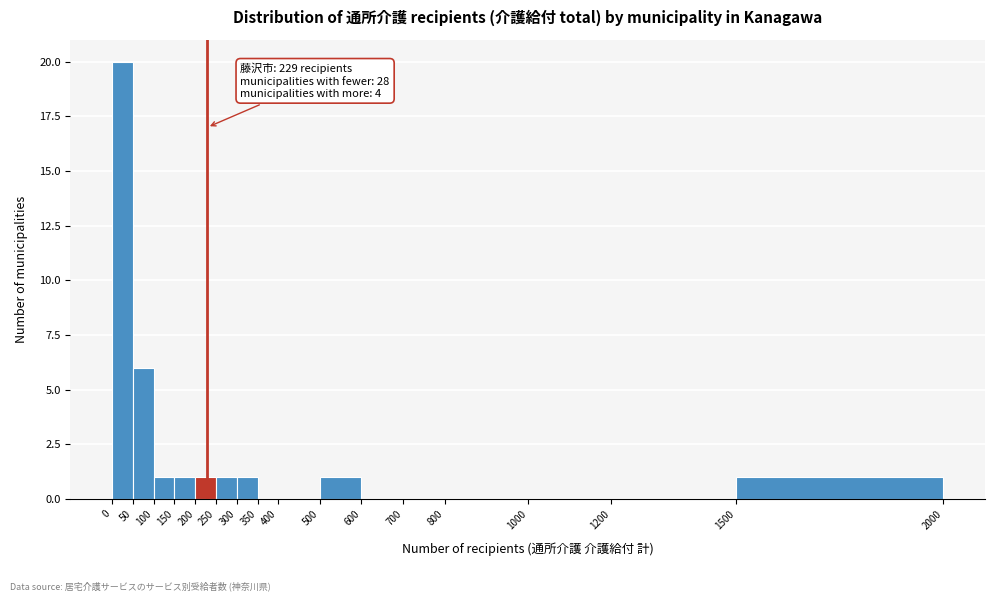

Over which range of the x-axis is the bar tallest?

0 to 50